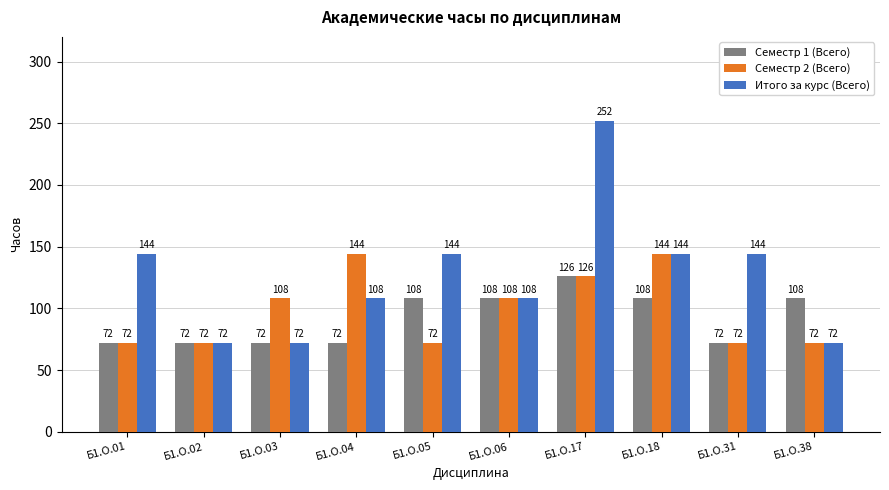

Which series has the largest total across all categories?

Итого за курс (Всего)